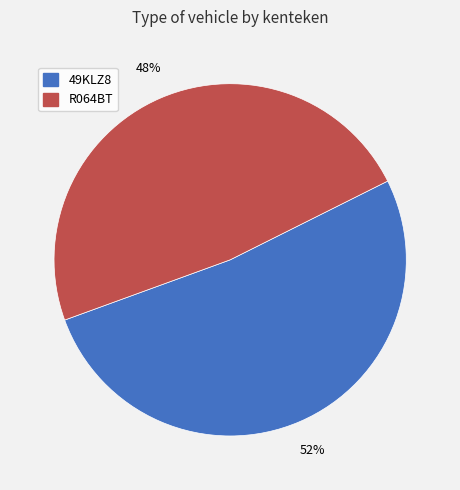

To the nearest percent, what is the difference between the 49KLZ8 and R064BT slice percentages?

4%